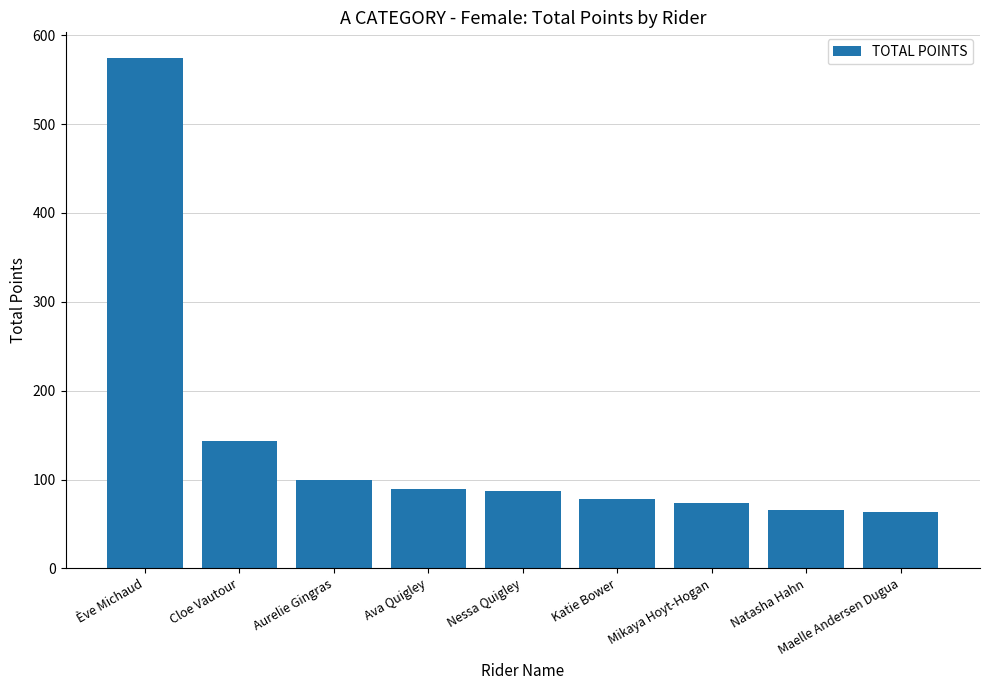

What is the change in value from Aurelie Gingras to Katie Bower?

-22.2